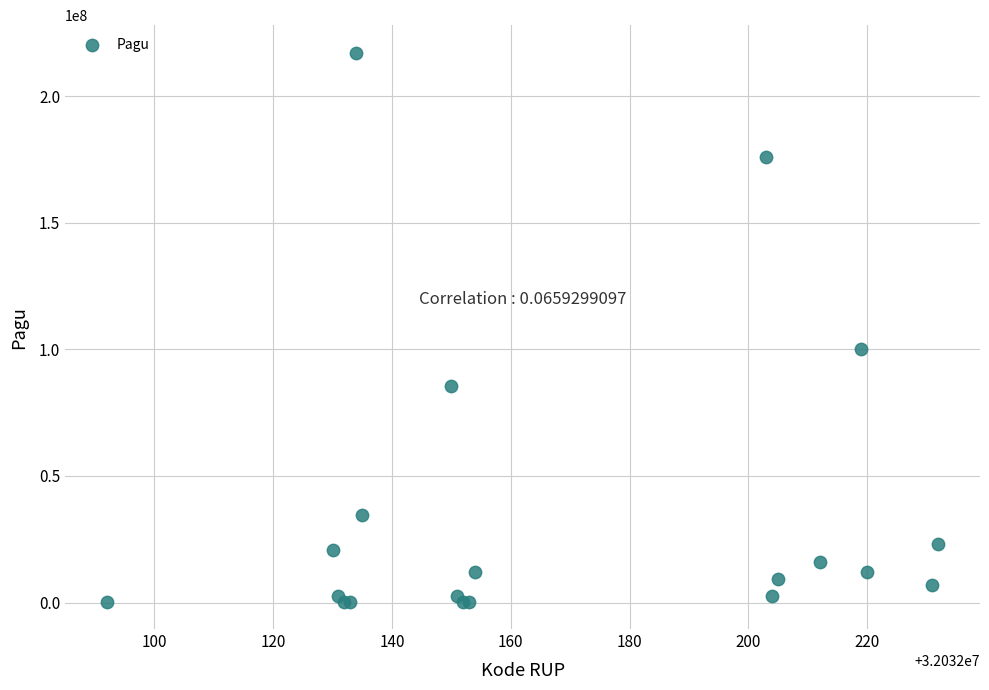

What Y value in the scatter plot is closest to 108800000?

99958000